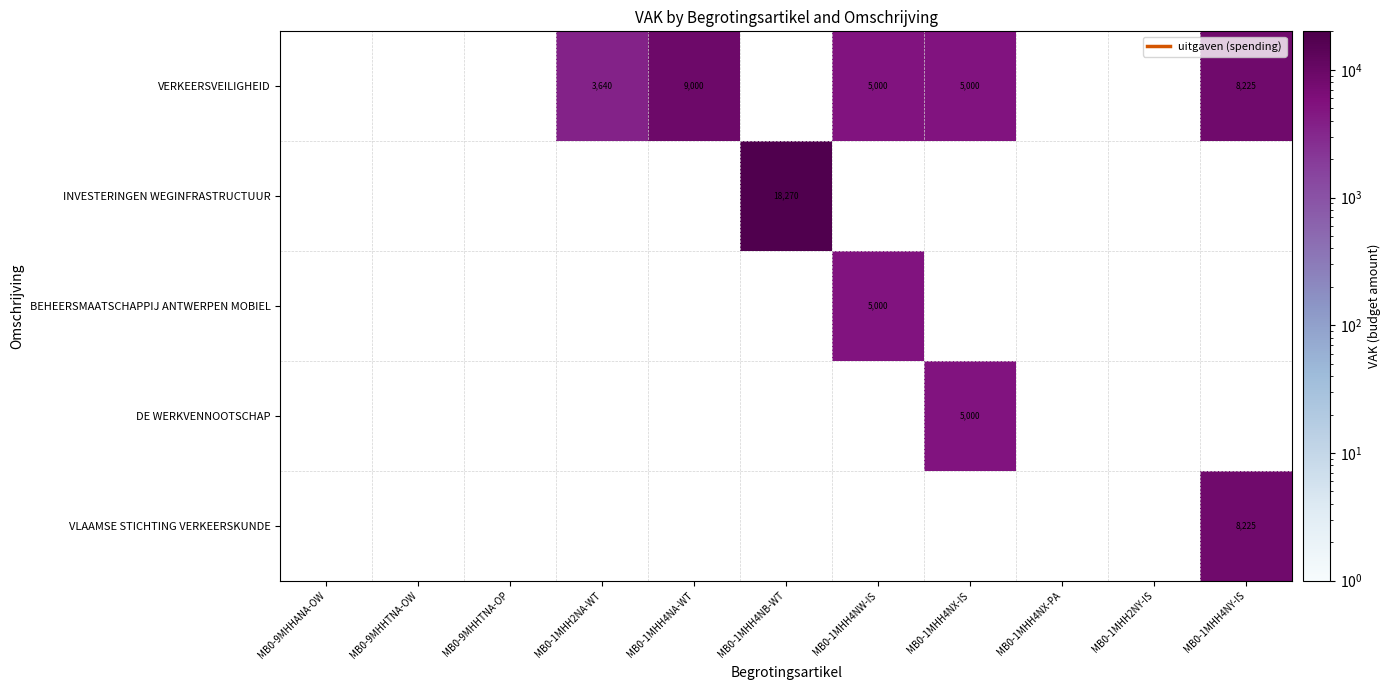

At which label is VERKEERSVEILIGHEID closest to 4500?

MB0-1MHH4NW-IS